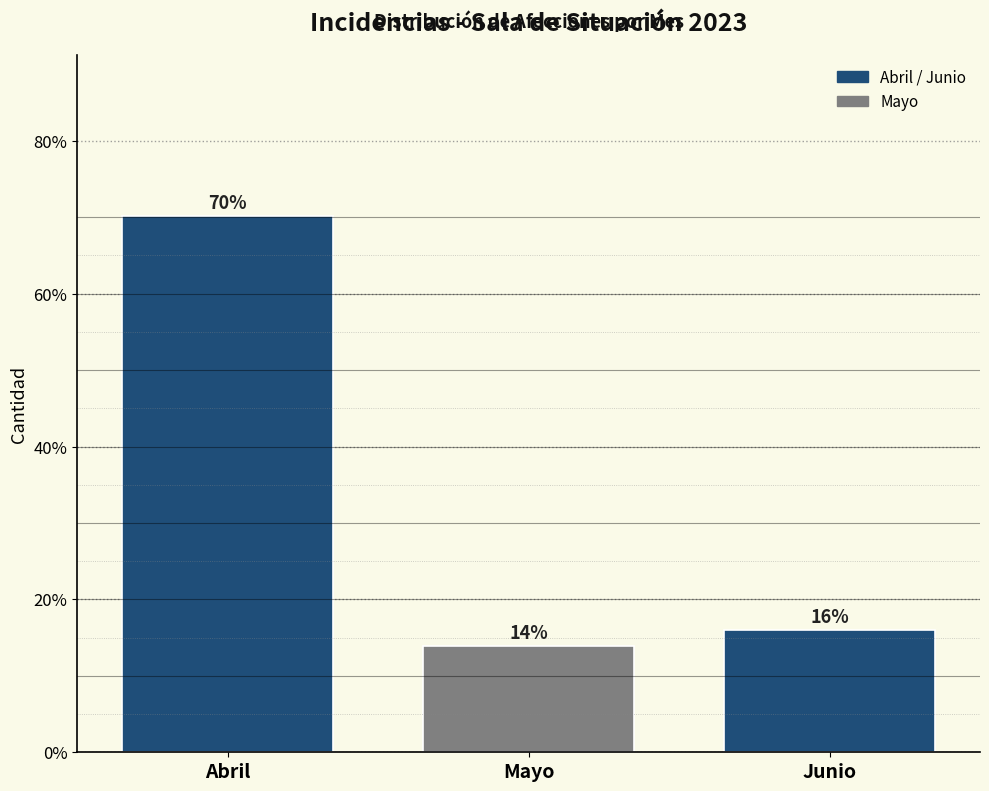

What is the sum of all values?

100.0